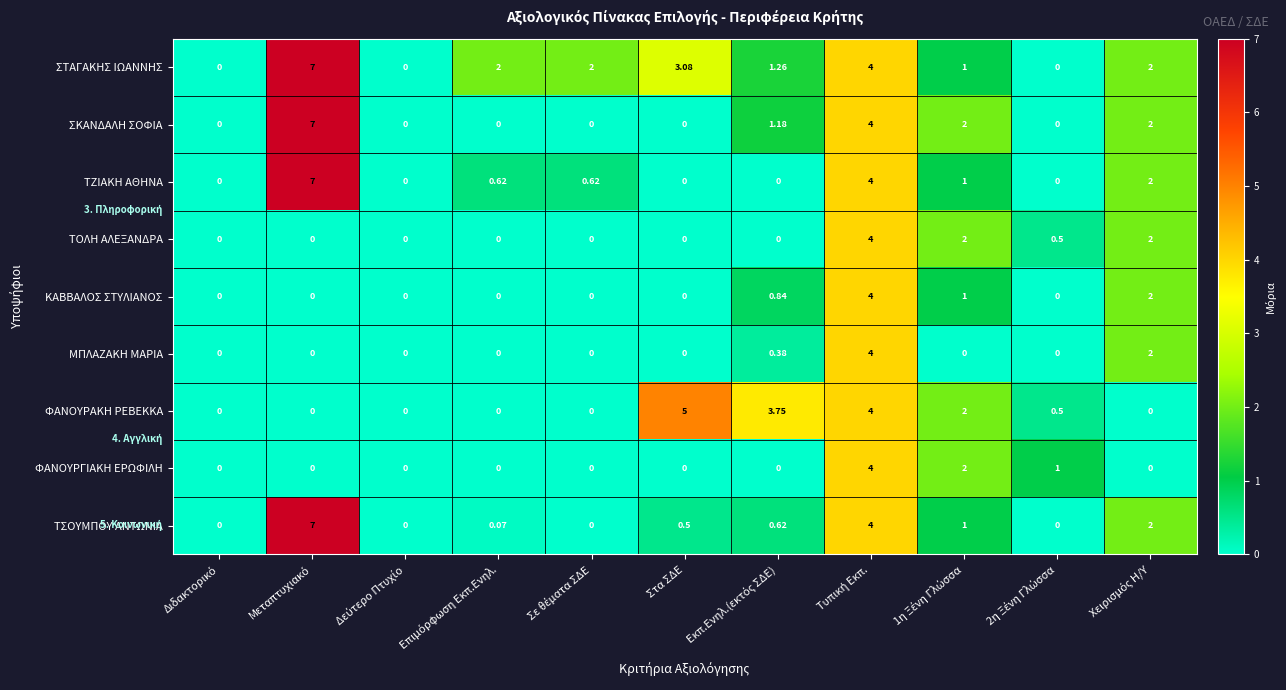

Which series has the largest total across all categories?

ΣΤΑΓΑΚΗΣ ΙΩΑΝΝΗΣ